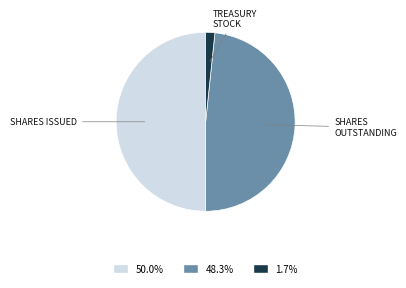

Which slice is the smallest?

Treasury stock, shares